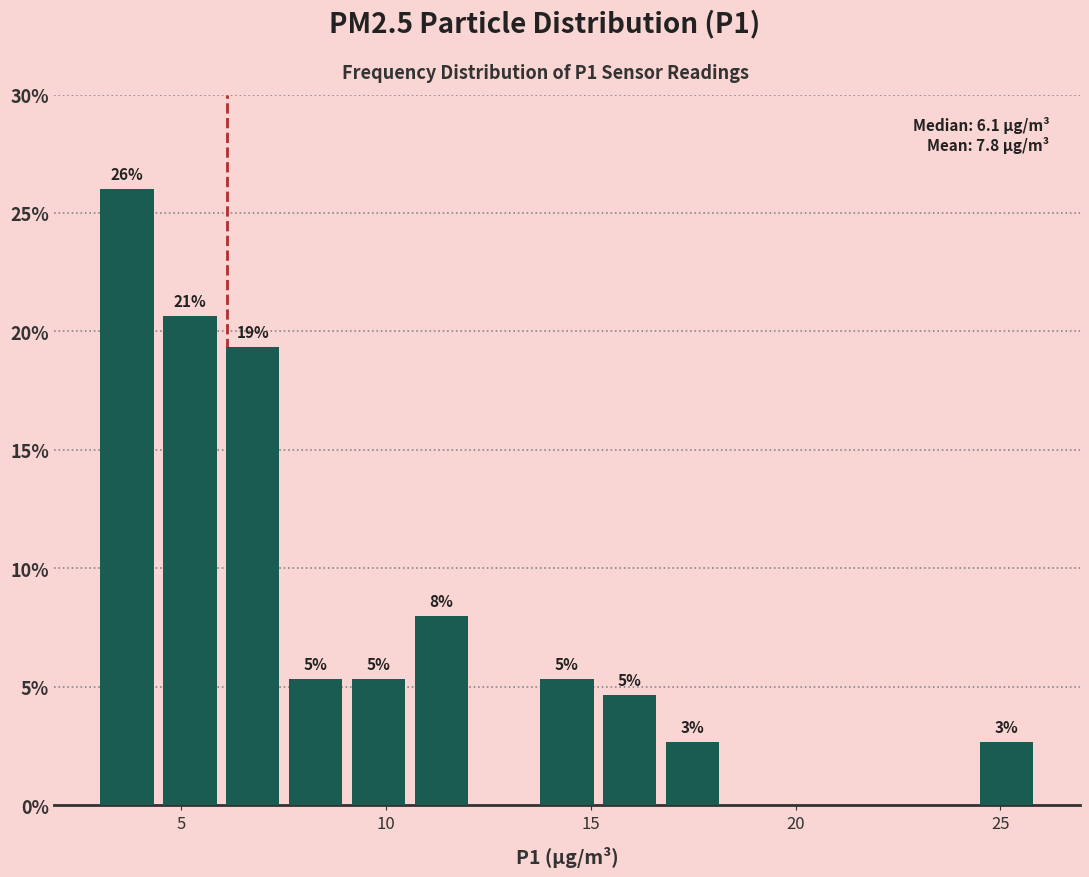

Around what value on the x-axis is the tallest bar? Give the approximate position of its centre, as read against the axis.

3.5